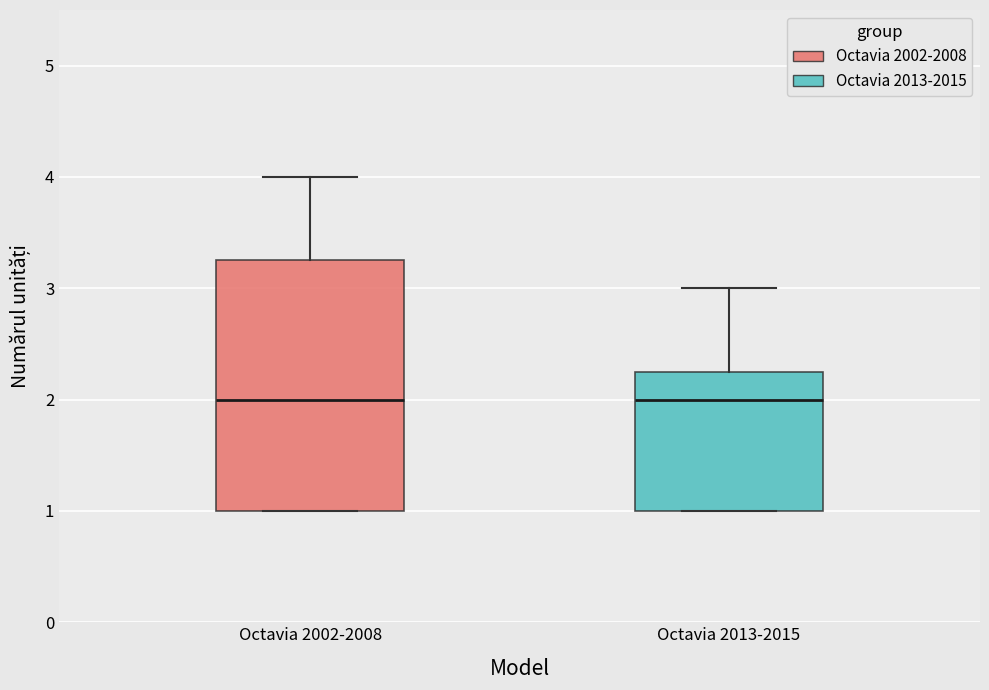

Reading left to right, read every box against the y-axis: the position of its median line, the range the box covers, and the ends of its whiskers. The values are not printed on the chart, so give them approximately, as read against the axis.

Octavia 2002-2008: median 2.0, box 1.0 to 3.3, whiskers 1.0 to 4.0
Octavia 2013-2015: median 2.0, box 1.0 to 2.3, whiskers 1.0 to 3.0